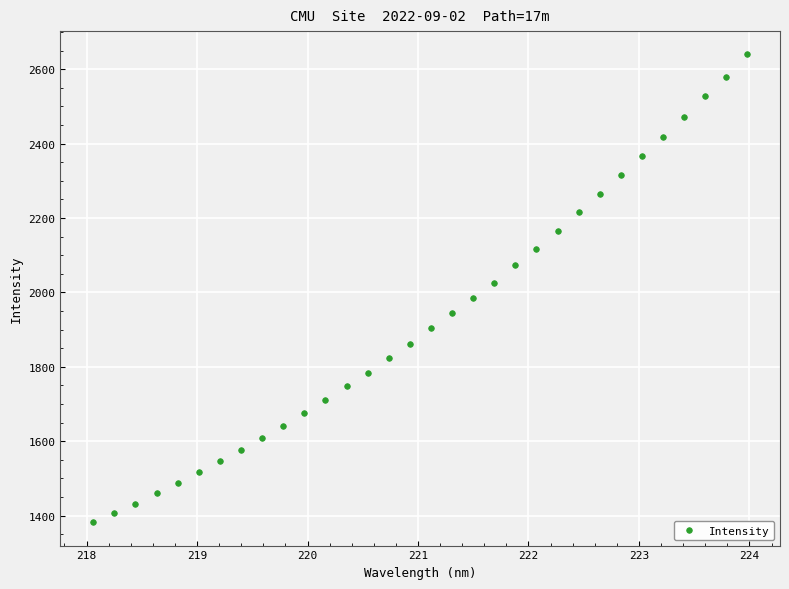

What is the range of Y values (max minus min)?

1256.9